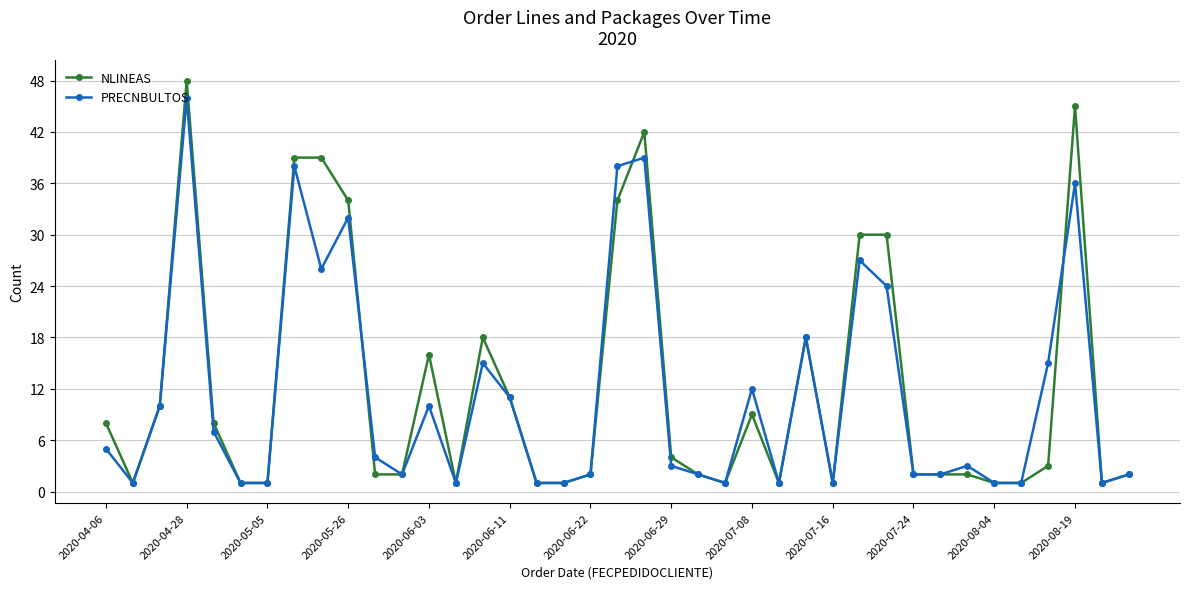

Which series has the widest spread of values?

NLINEAS